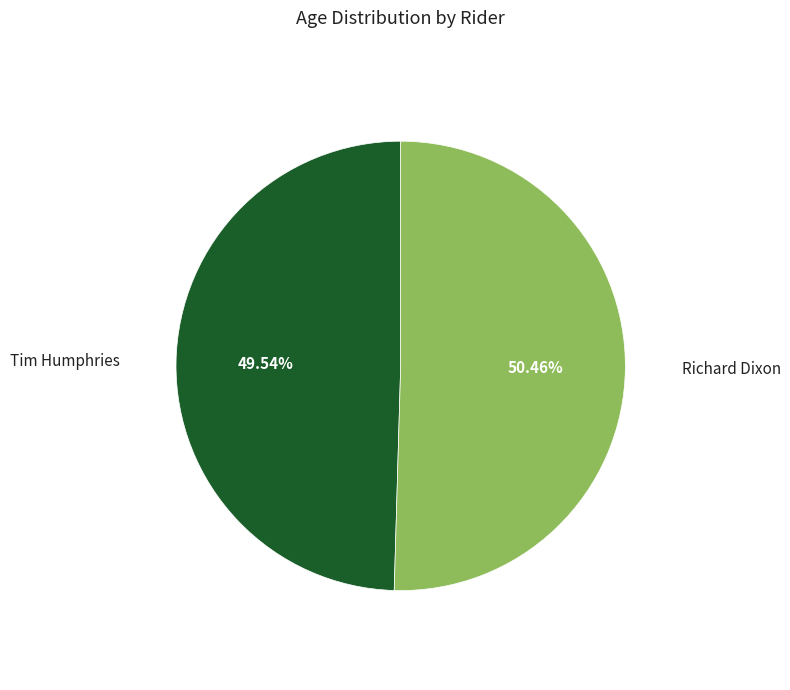

Between Tim Humphries and Richard Dixon, which is larger?

Richard Dixon